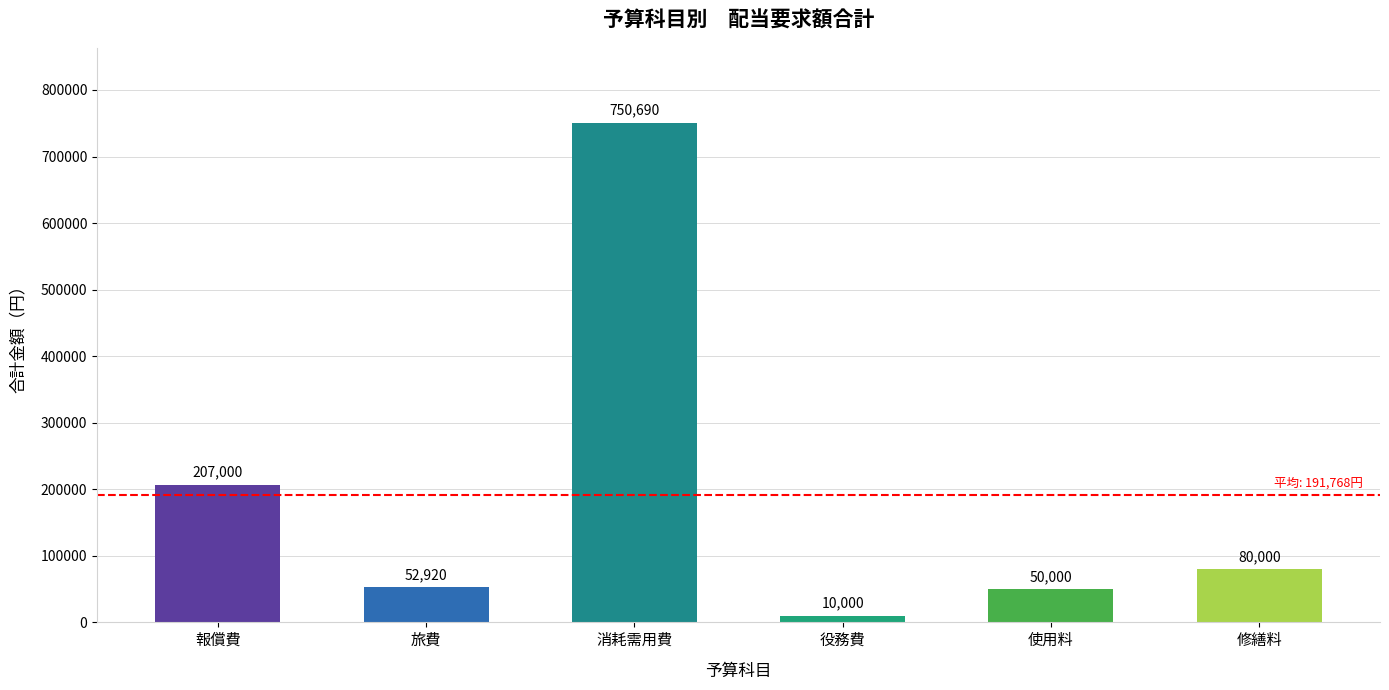

What is the sum of the values at 使用料 and 報償費?

257000